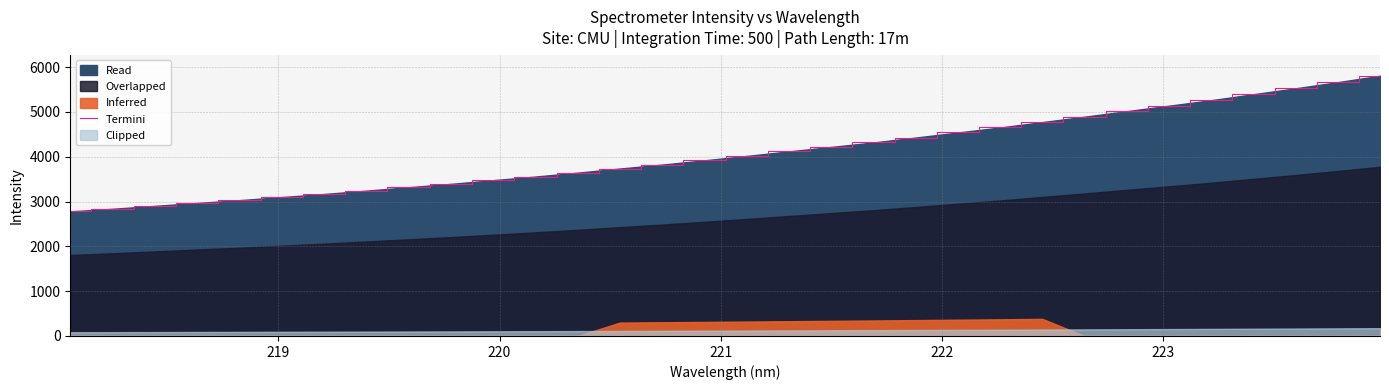

What is the maximum value for Termini?

5809.3